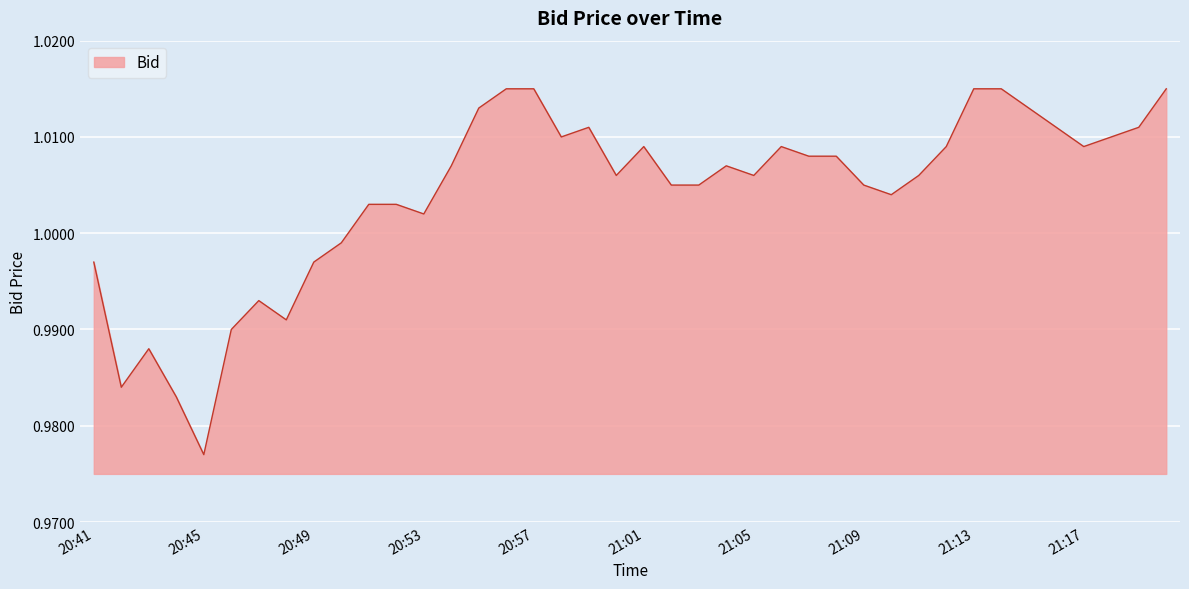

What is the value of the 16th point from the left?

1.0